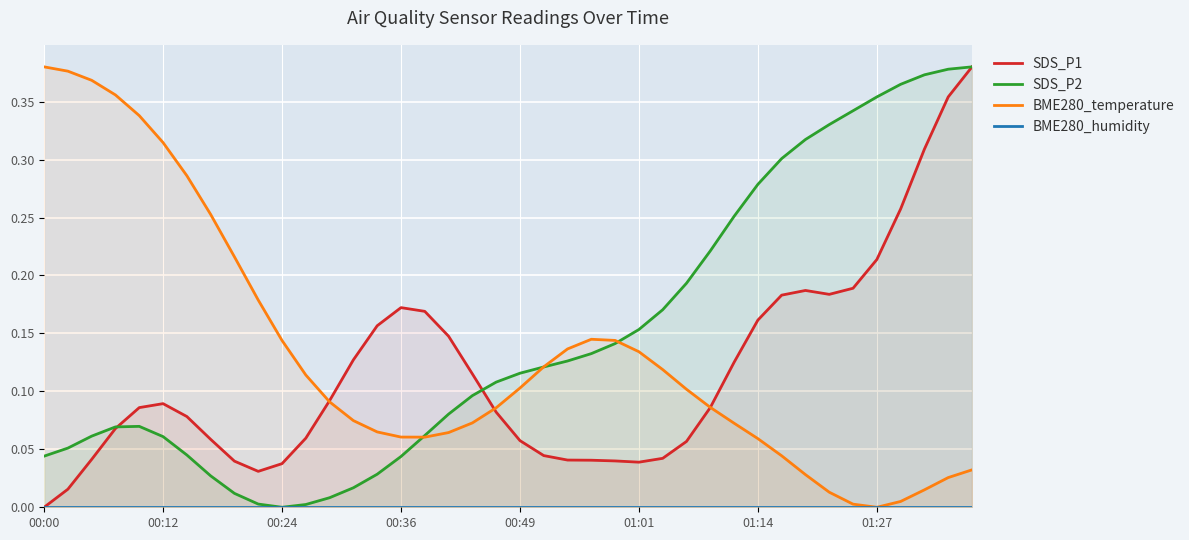

True or false: BME280_temperature has more than 2 points higher than both neighbors.

False